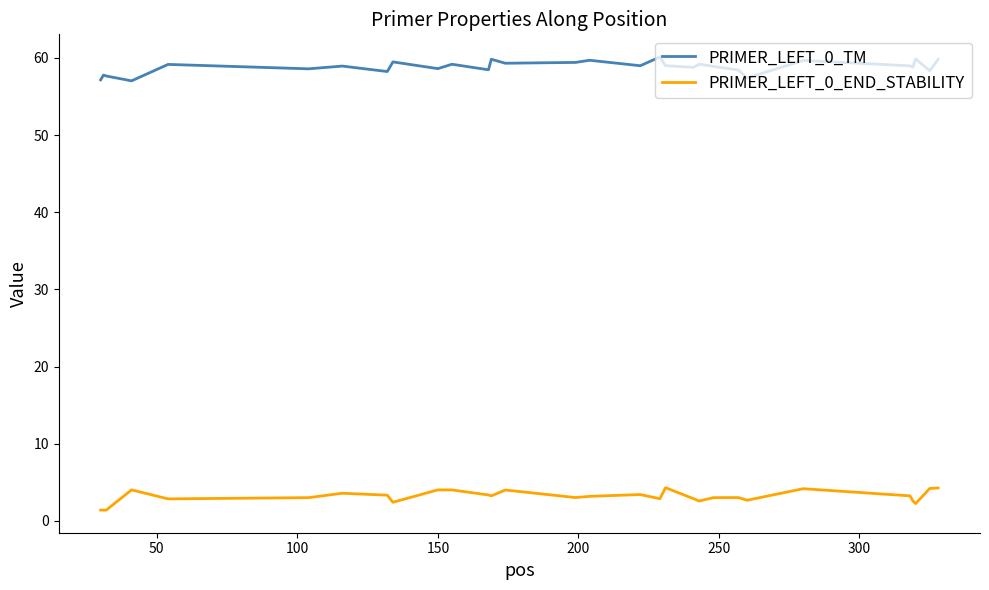

What are all the series names shown in the legend?

PRIMER_LEFT_0_TM, PRIMER_LEFT_0_END_STABILITY